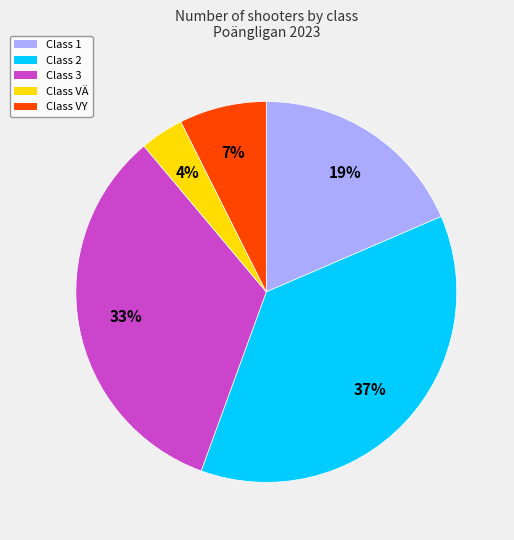

To the nearest percent, what is the difference between the largest and smallest slice percentages?

33%